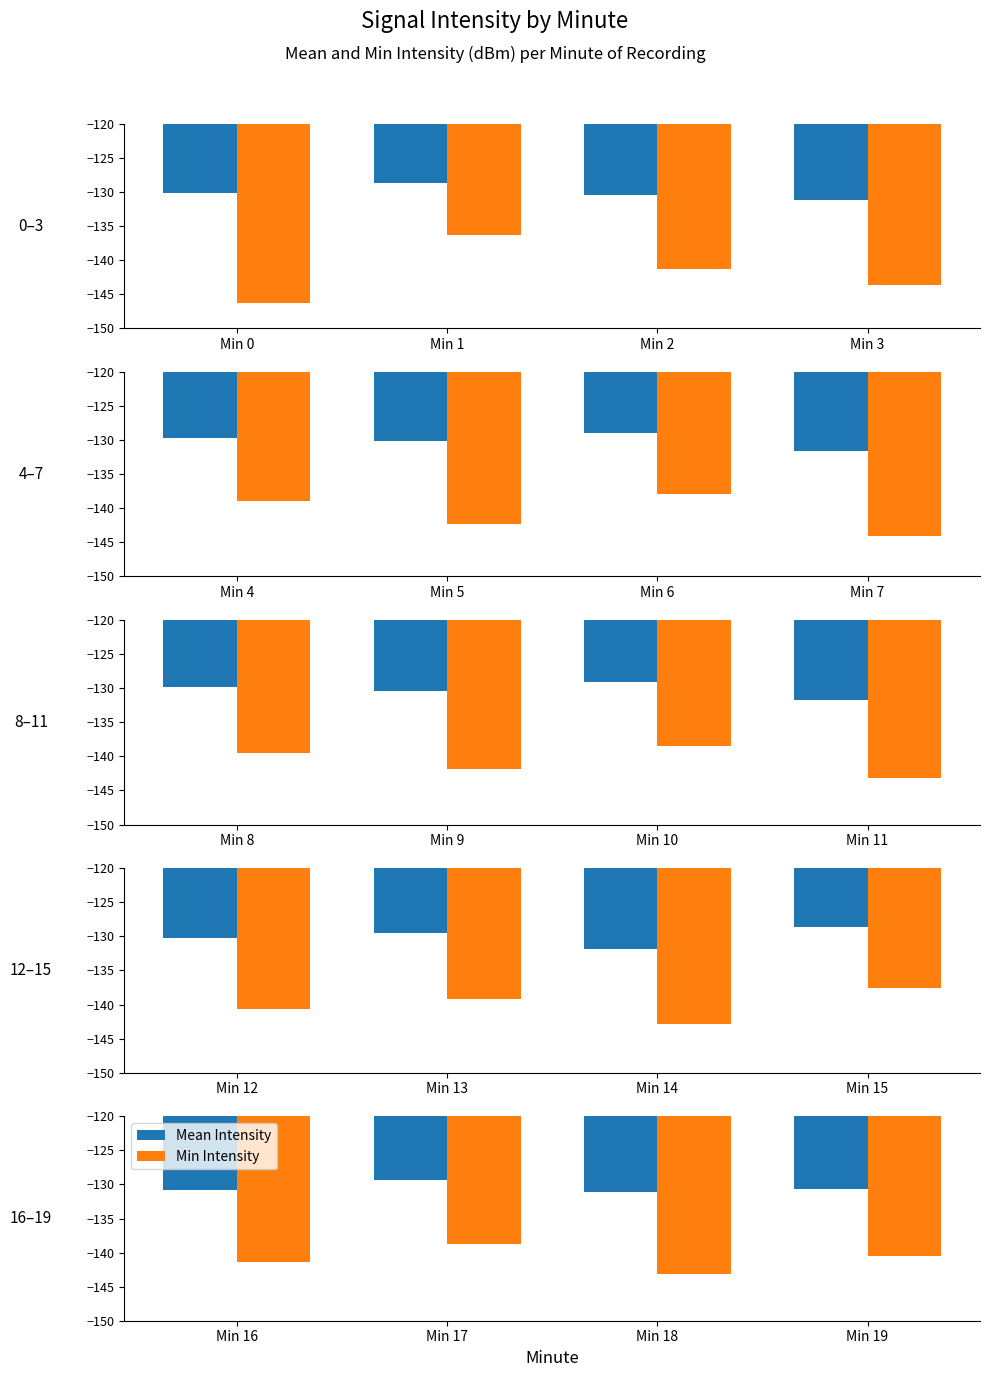

Which label corresponds to the largest value in the chart?

Min 17